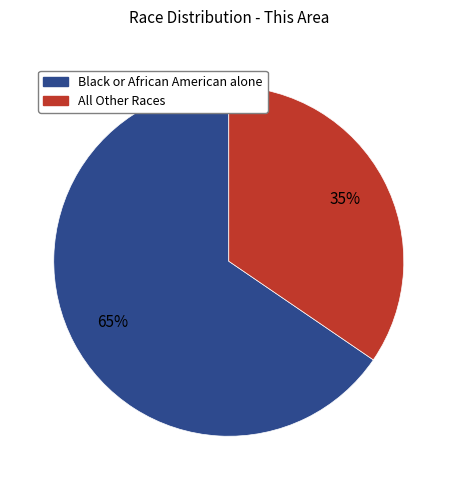

To the nearest percent, what is the average slice percentage?

50%